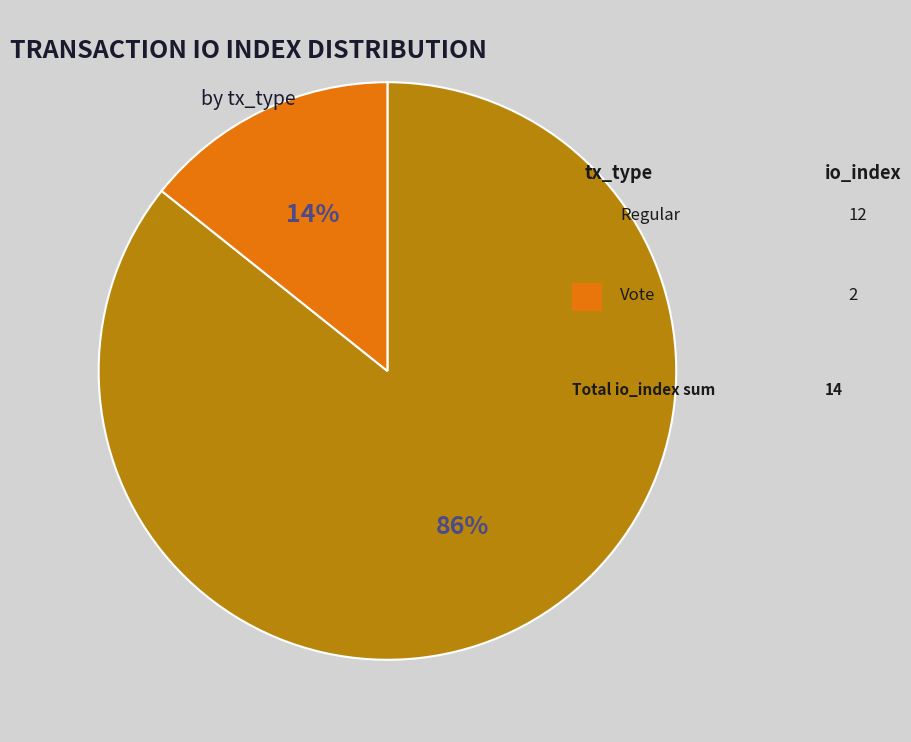

Does any single category account for the majority?

Yes